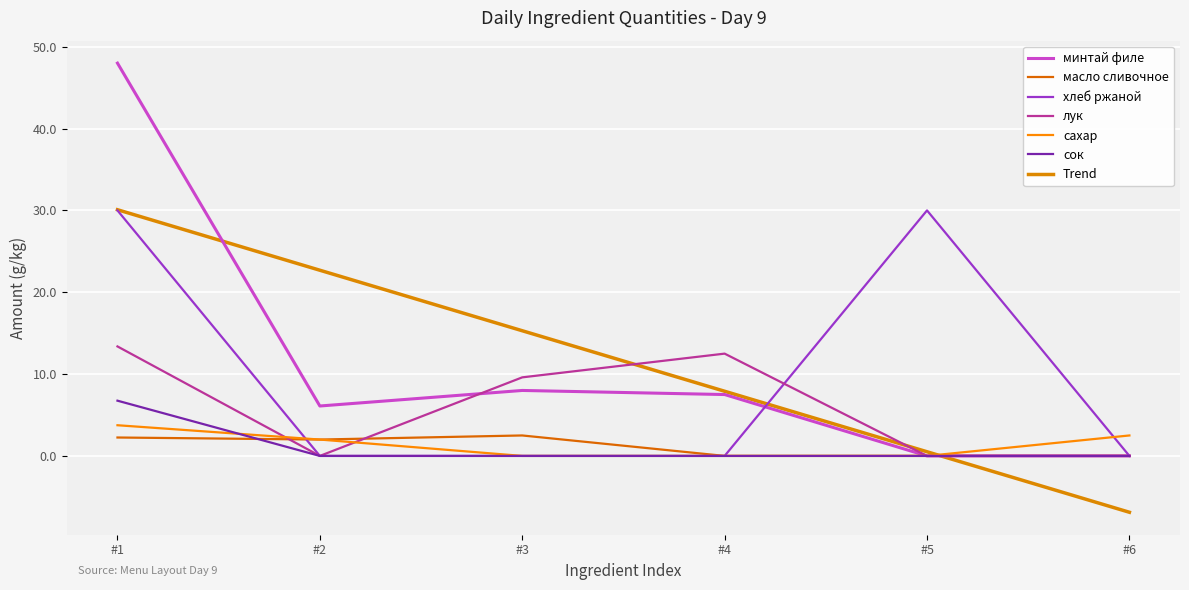

Which series has the largest total across all categories?

минтай филе